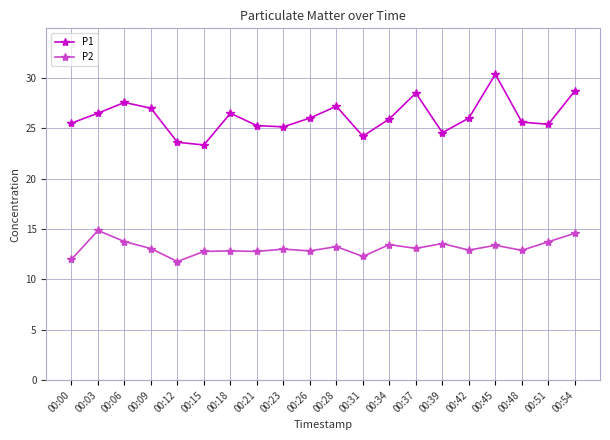

At how many categories does at least one series exceed 11?

20